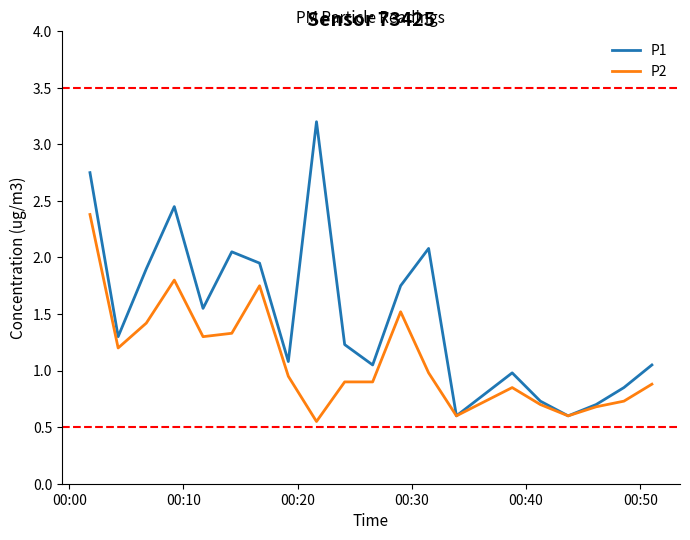

True or false: P2 has more than 2 points higher than both neighbors.

True